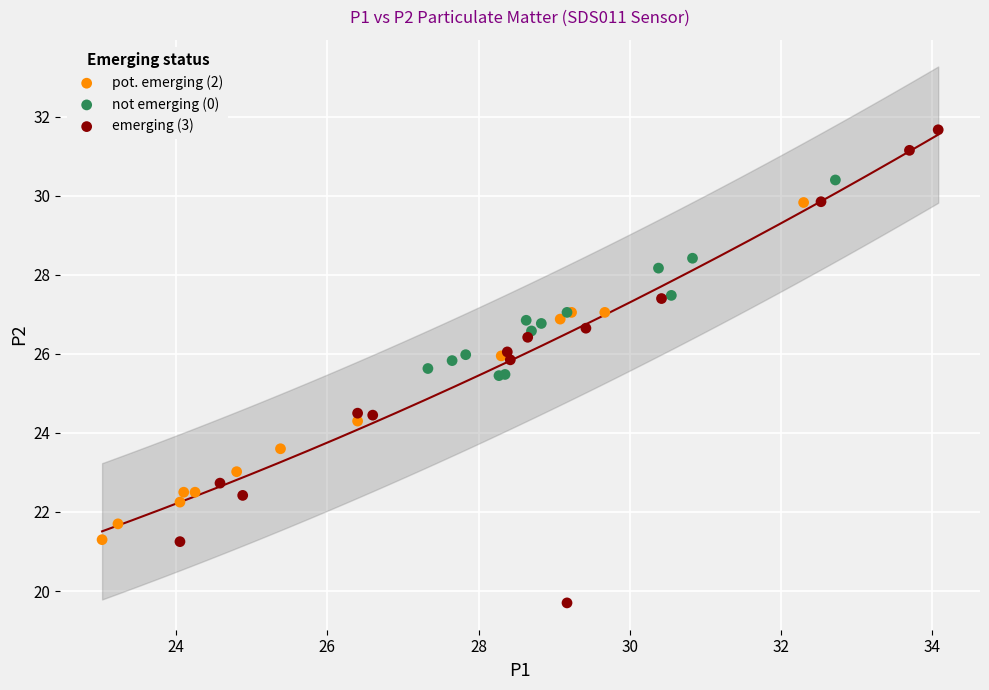

Which series has the widest spread of Y values?

emerging (3)